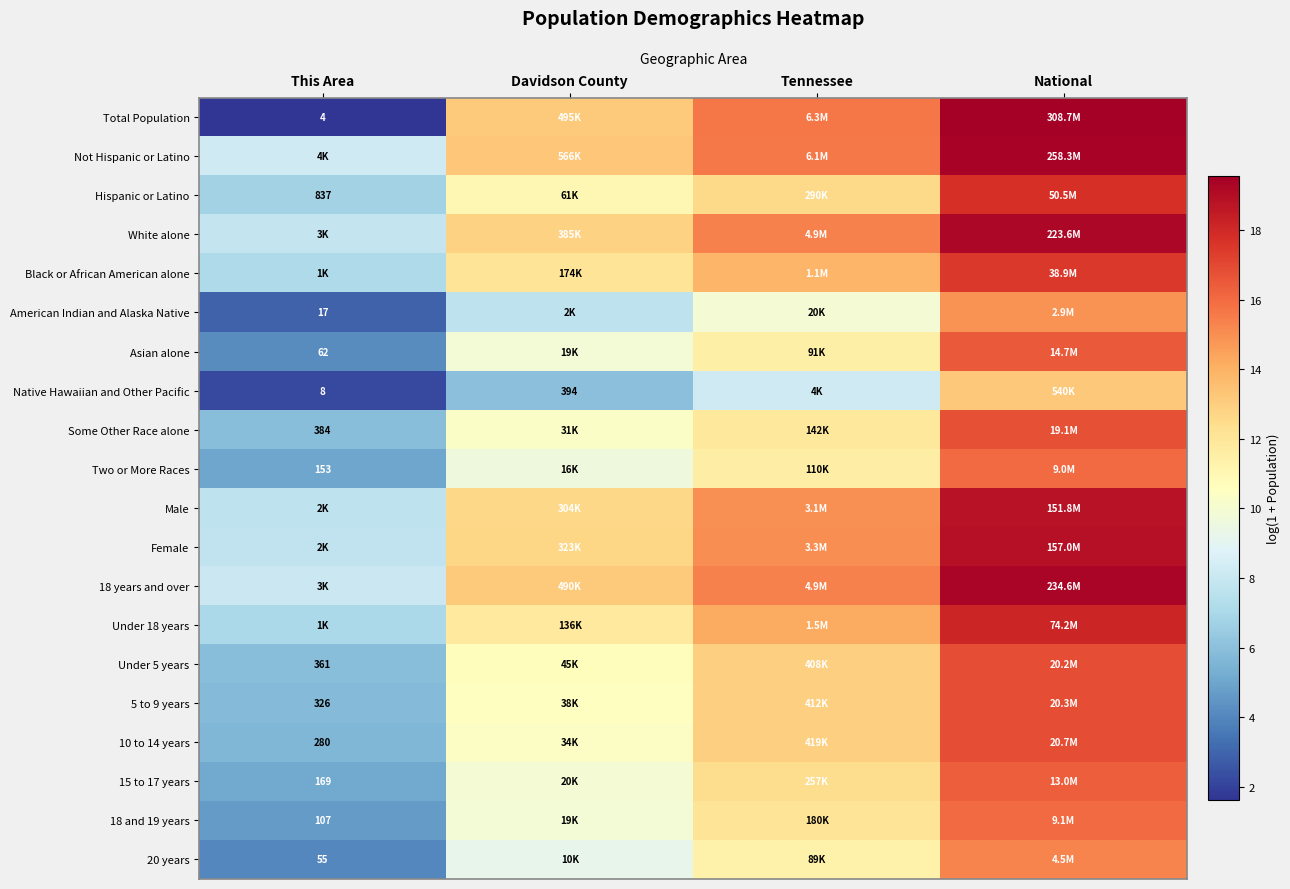

What is the difference between the Black or African American alone values at Tennessee and National?

3.6